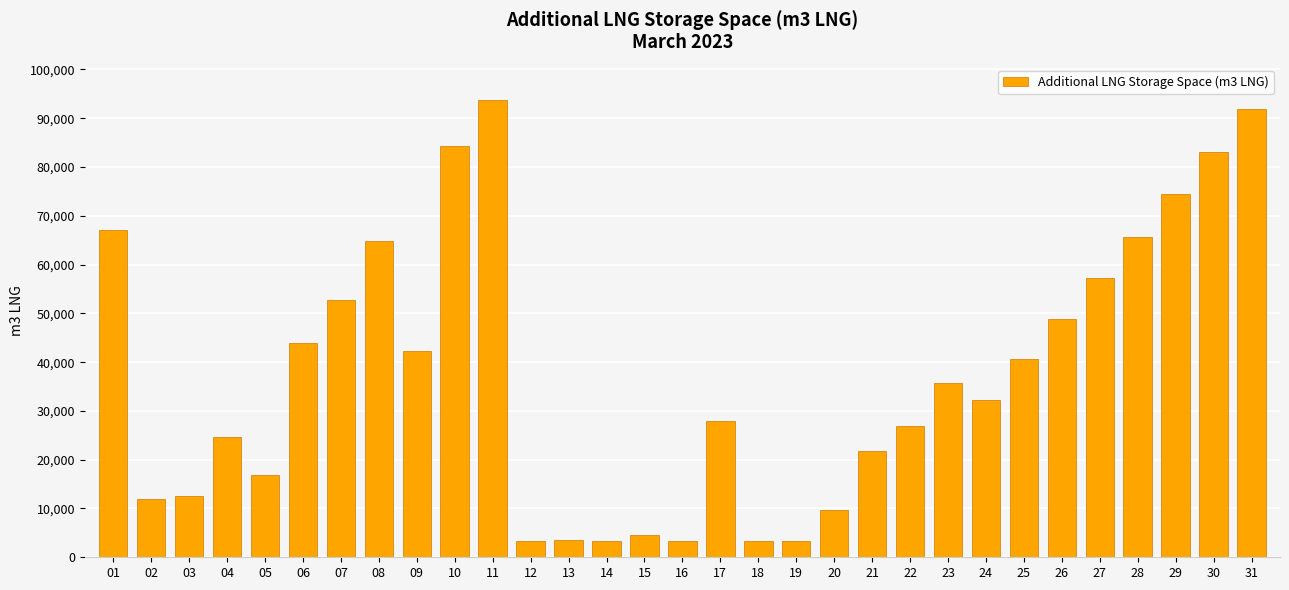

What is the value of the 5th bar from the left?

16957